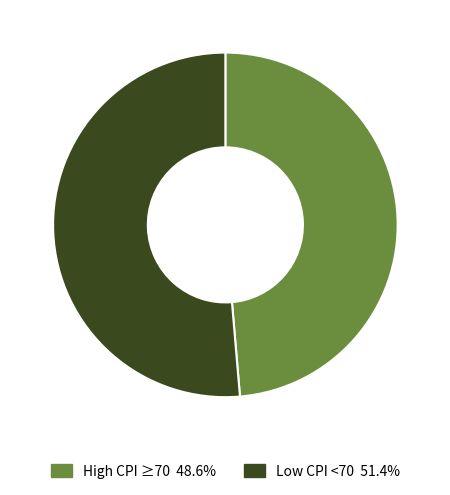

Combined, do Low CPI <70 51.4% and High CPI ≥70 48.6% account for over 50%?

Yes